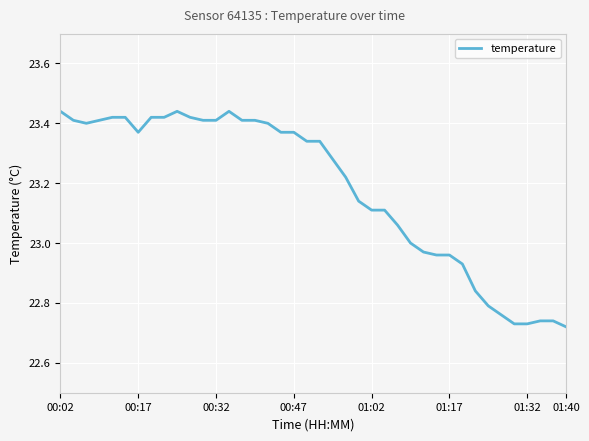

What is the difference between the maximum and minimum values?

0.7